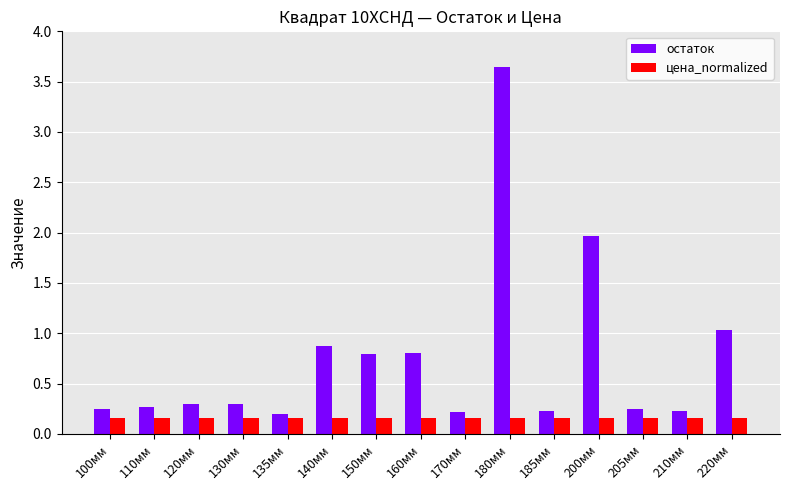

What are all the series names shown in the legend?

остаток, цена_normalized